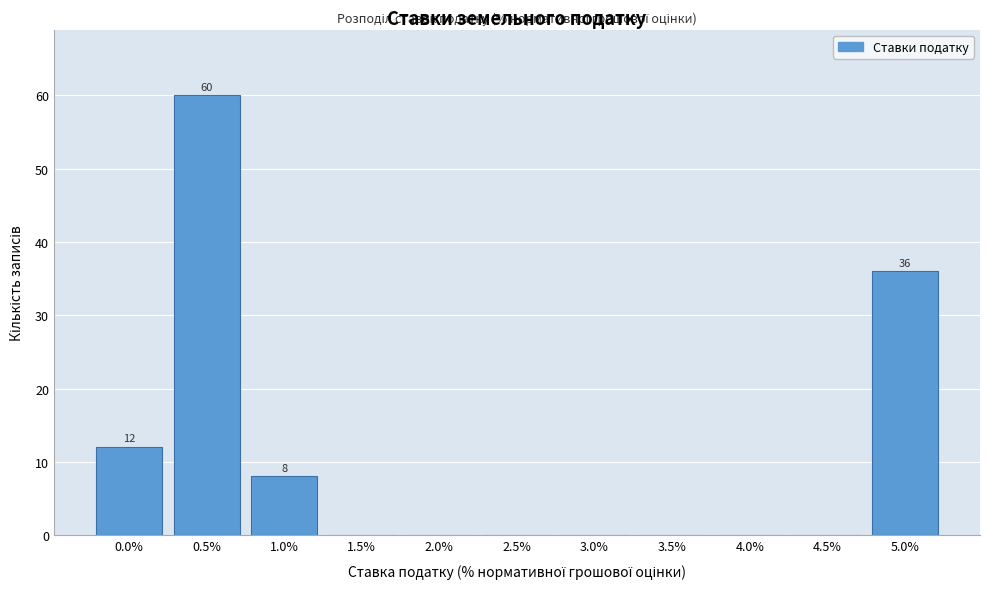

Reading left to right, extract all data points from this chart.

0.0%=12	0.5%=60	1.0%=8	1.5%=0	2.0%=0	2.5%=0	3.0%=0	3.5%=0	4.0%=0	4.5%=0	5.0%=36